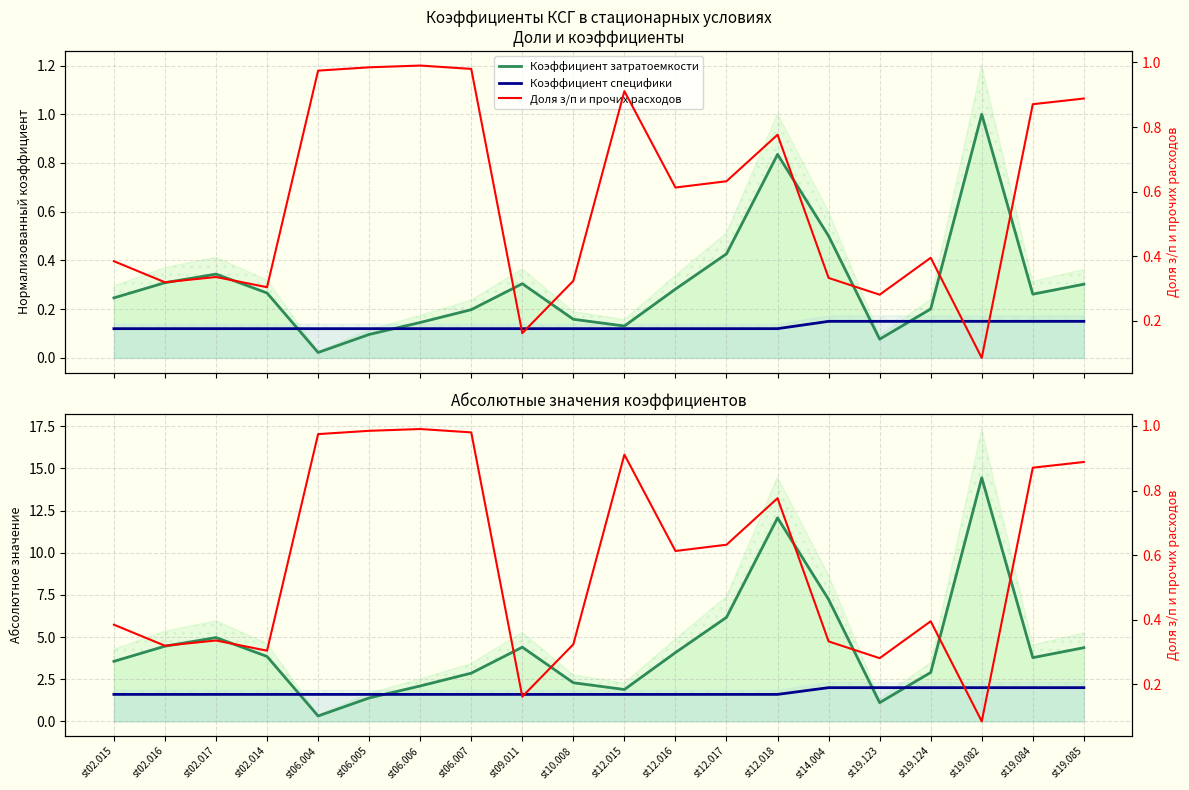

In Доля з/п и прочих расходов, how many points are lower than both neighbors (excluding endpoints)?

6